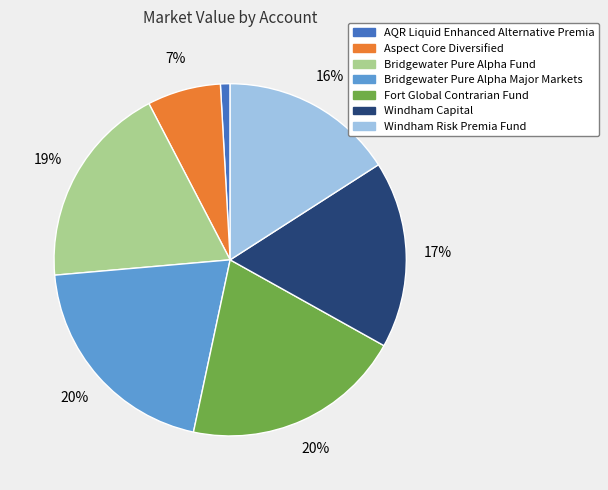

The Bridgewater Pure Alpha Fund slice represents 19% of the pie. True or false?

True